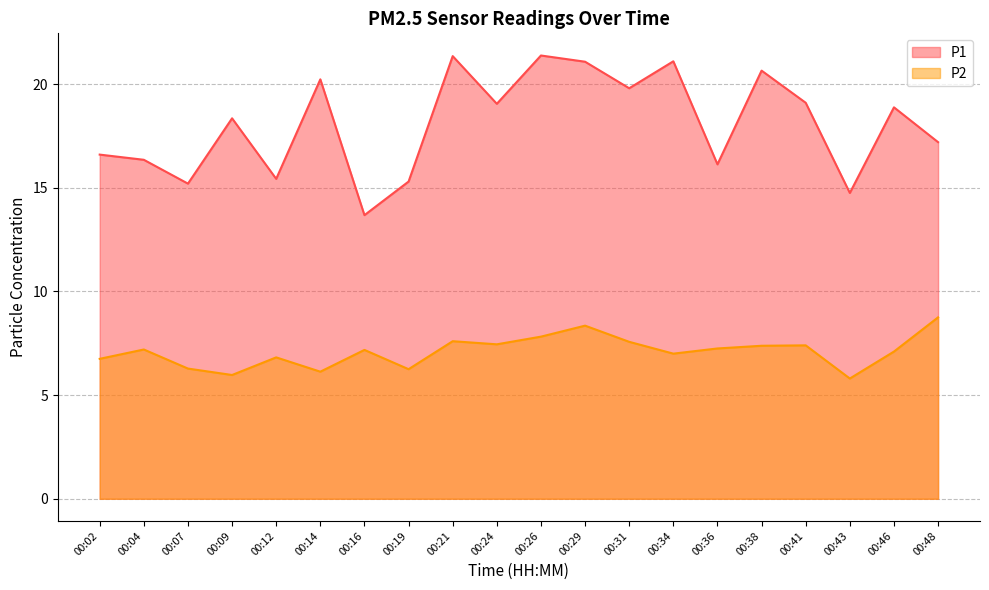

Which series has the widest spread of values?

P1